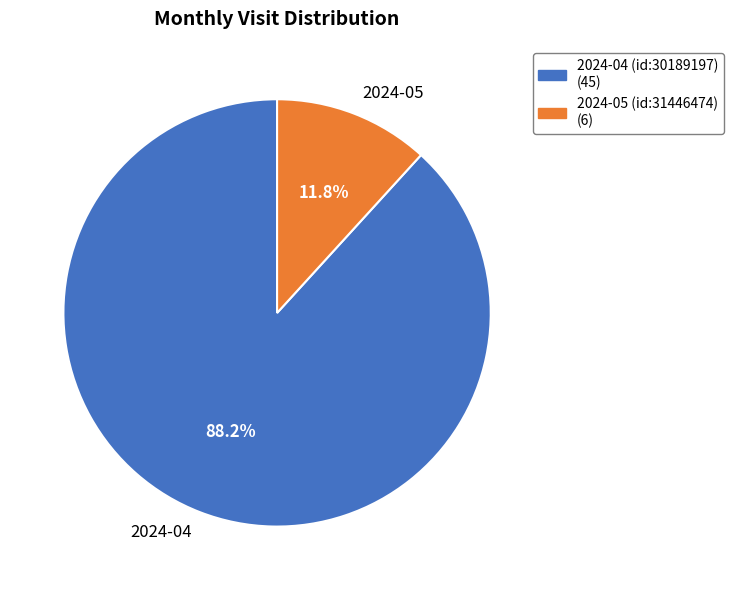

Which has a higher value, 2024-05 or 2024-04?

2024-04